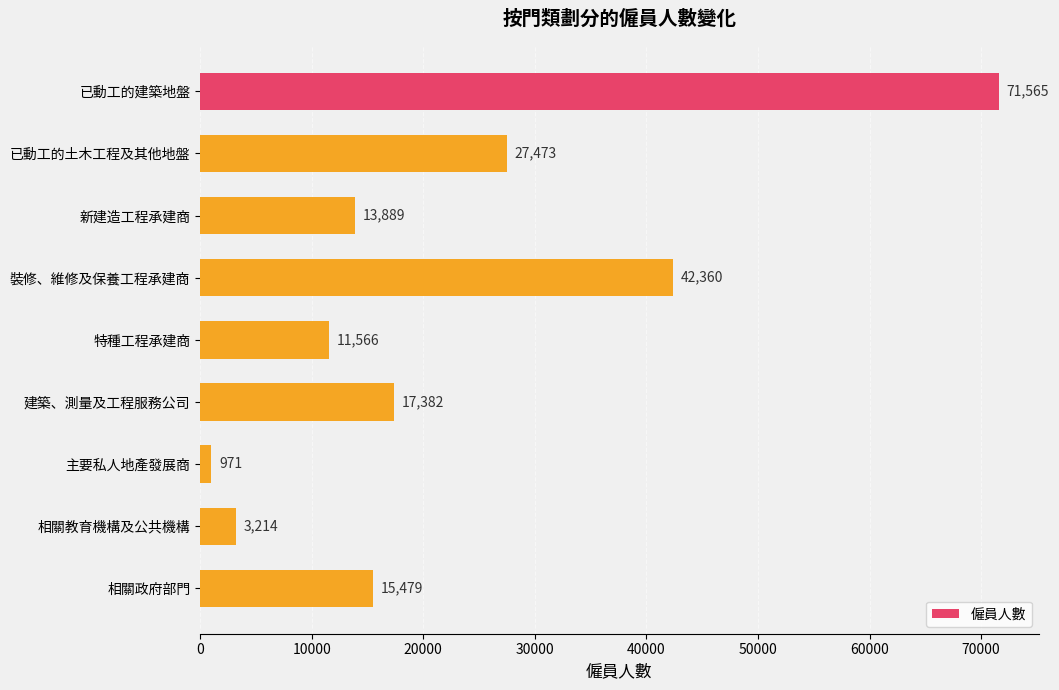

The value at 裝修、維修及保養工程承建商 is 72236. True or false?

False